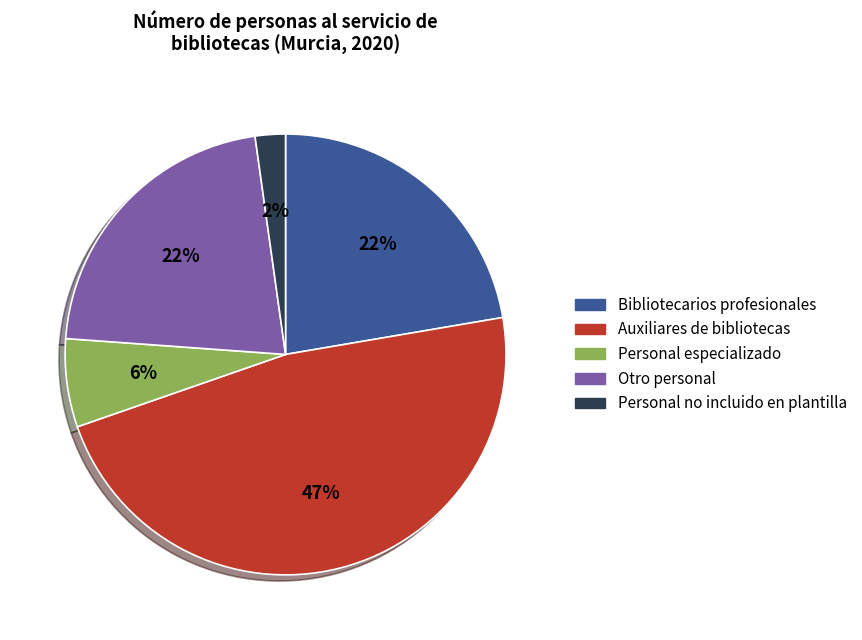

Do Otro personal and Personal especializado together represent more than half of the pie?

No